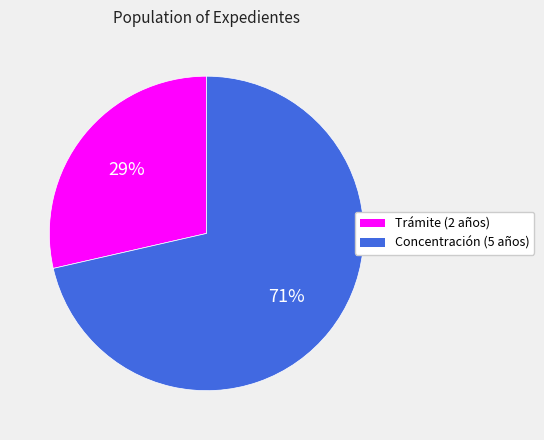

To the nearest percent, what portion does Concentración (5 años) represent?

71%